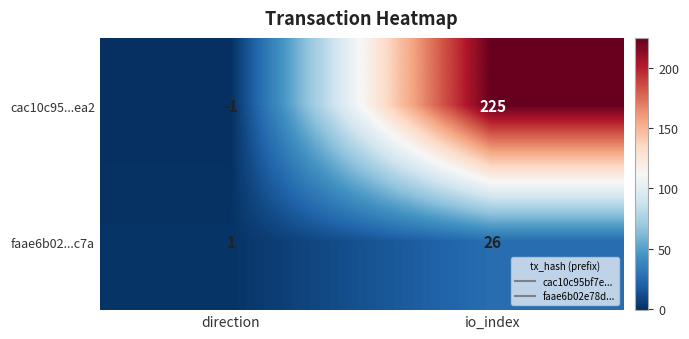

Rank the series by their maximum value, from lowest to highest.

faae6b02...c7a, cac10c95...ea2